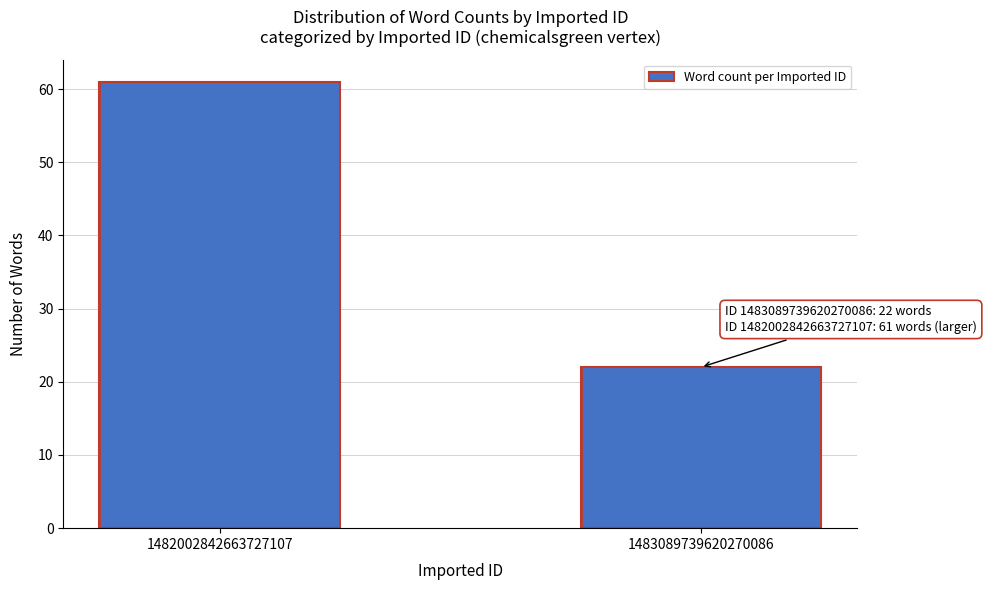

Reading left to right, what are all the values shown in this chart?

61	22